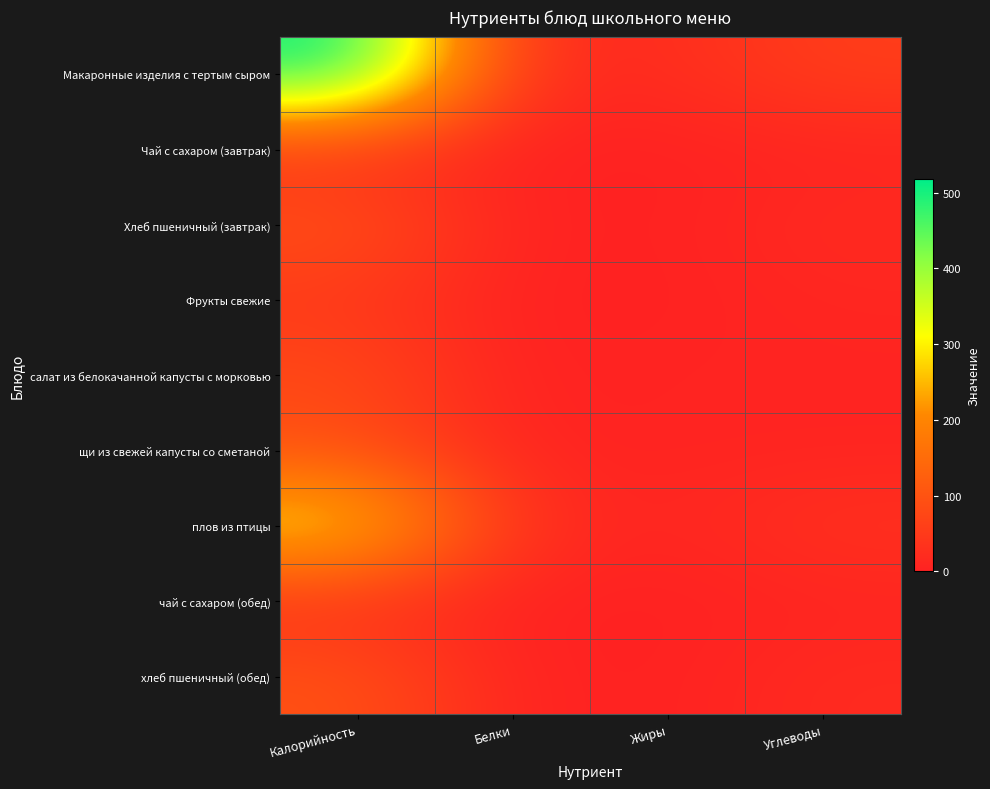

Between Белки and Жиры, which series saw the biggest shift?

плов из птицы